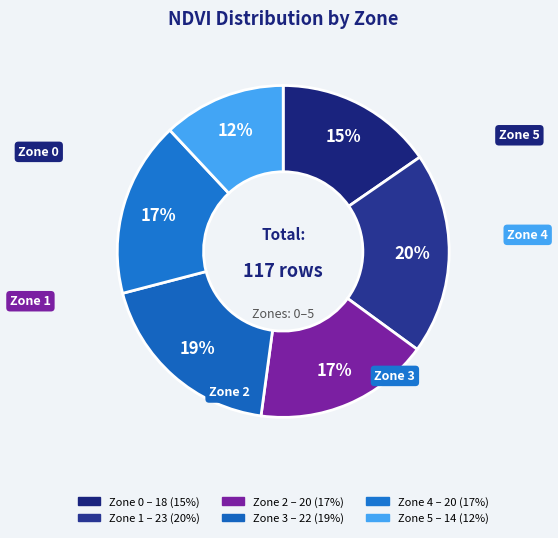

Count the number of slices in the pie.

6